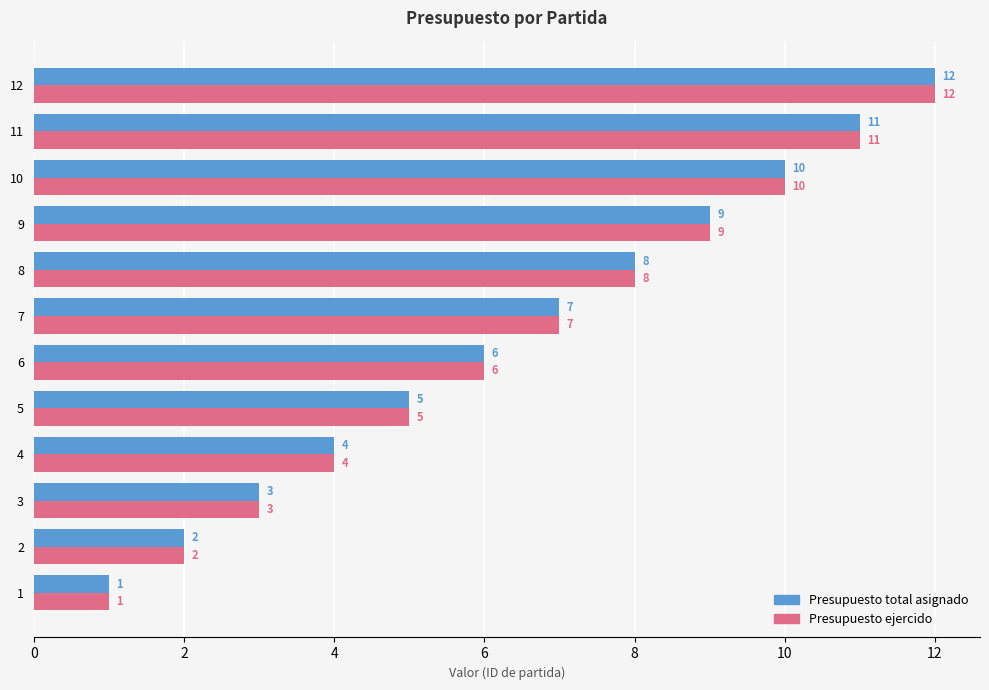

What is the sum of all Presupuesto ejercido values?

78